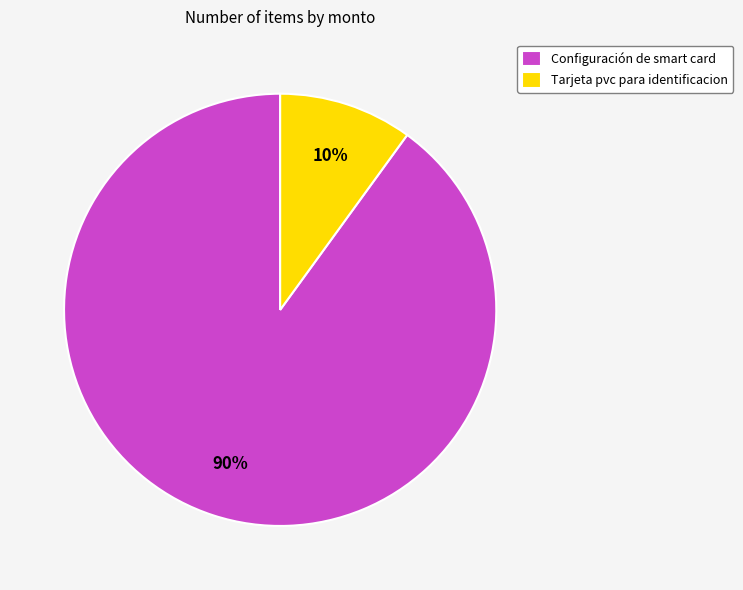

Count the number of slices in the pie.

2